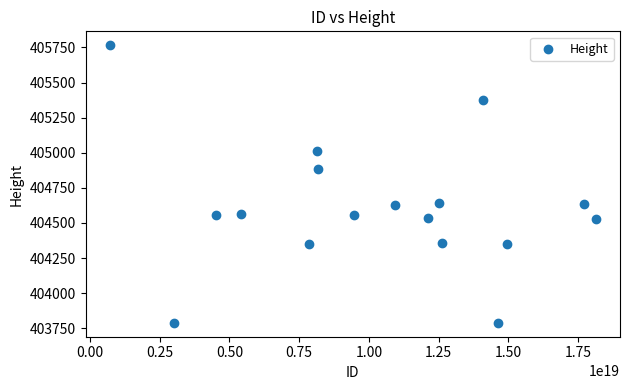

What is the range of X values (max minus min)?

17401023472479694848